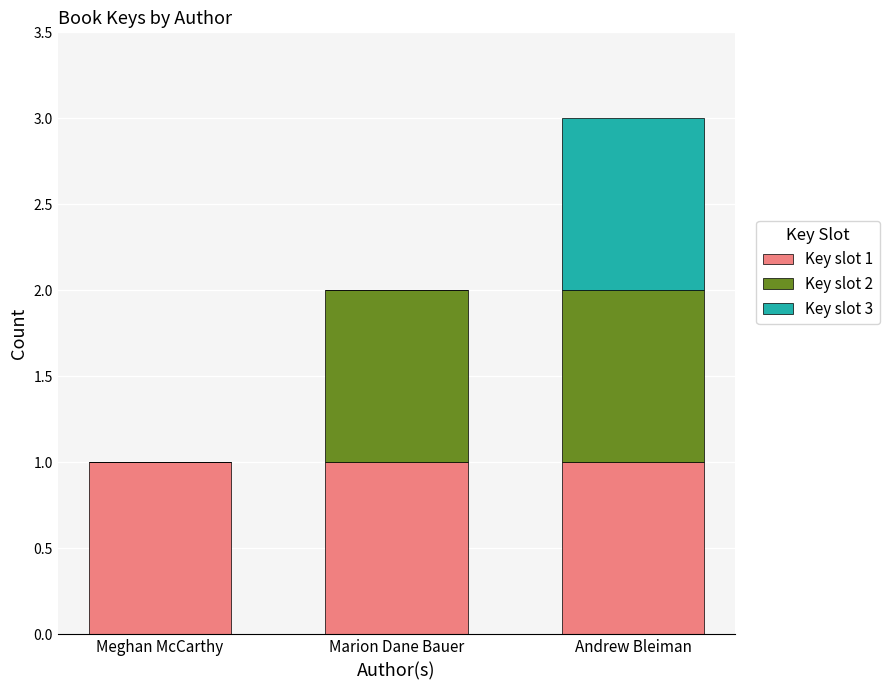

True or false: Key slot 1 has a value of 1 at Marion Dane Bauer.

True